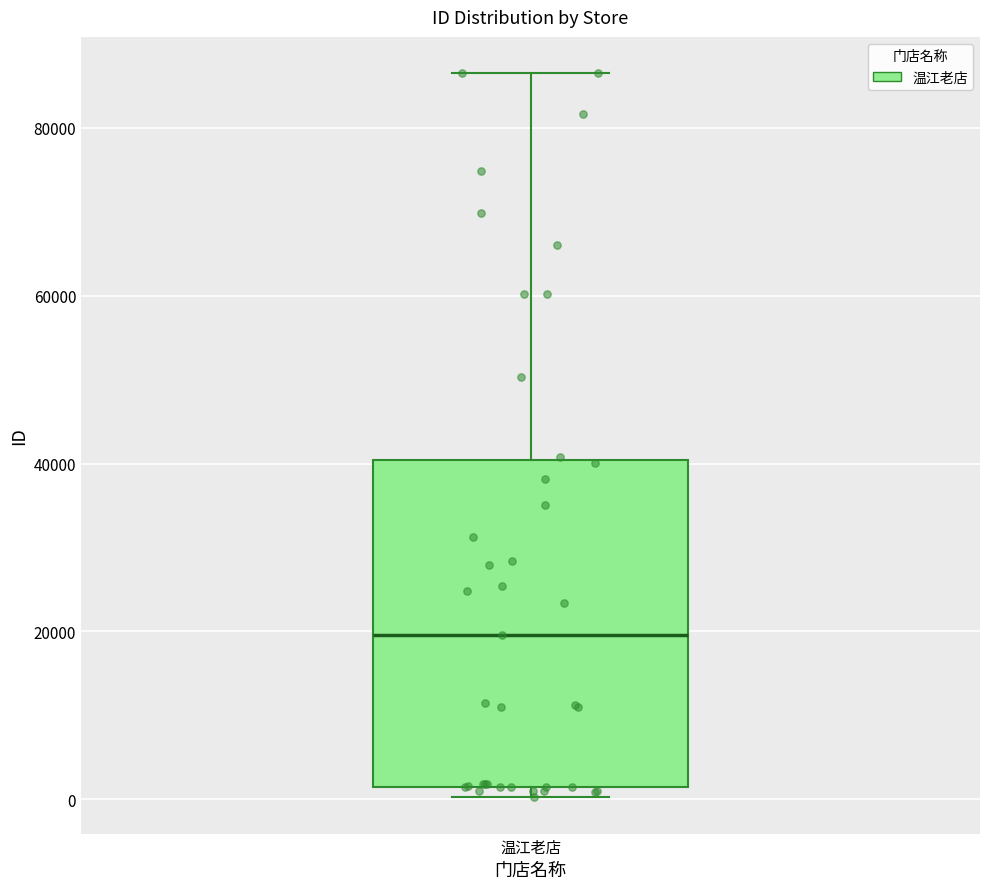

Where does the median line of the box for 温江老店 sit on the y-axis? The values are not printed on the chart, so give them approximately, as read against the axis.

20000